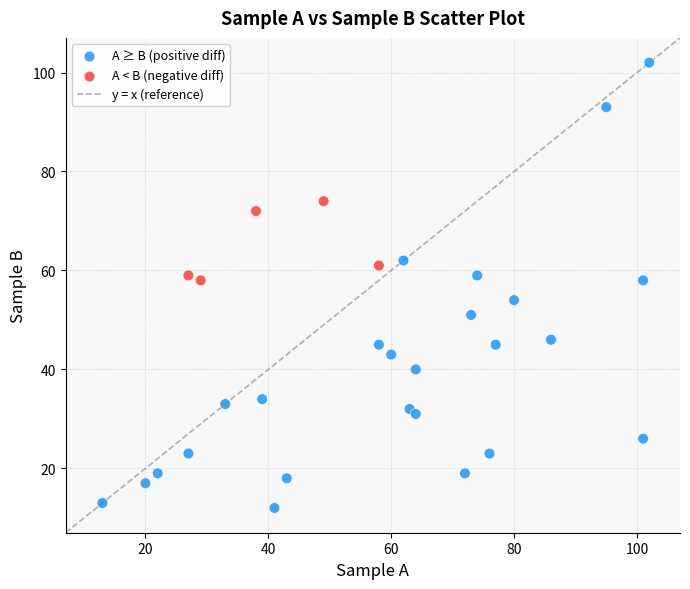

What is the range of Y values (max minus min)?

90